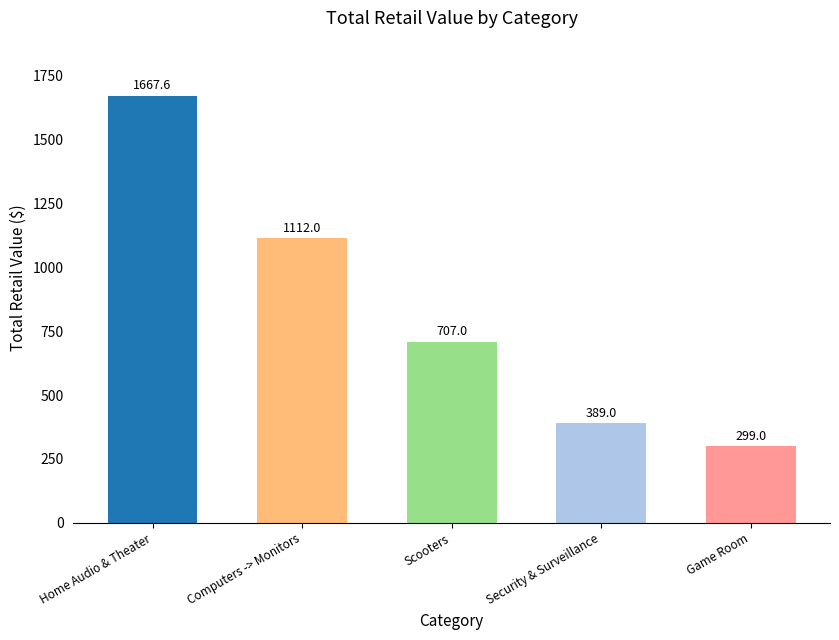

Where does the data first go above 707?

Home Audio & Theater